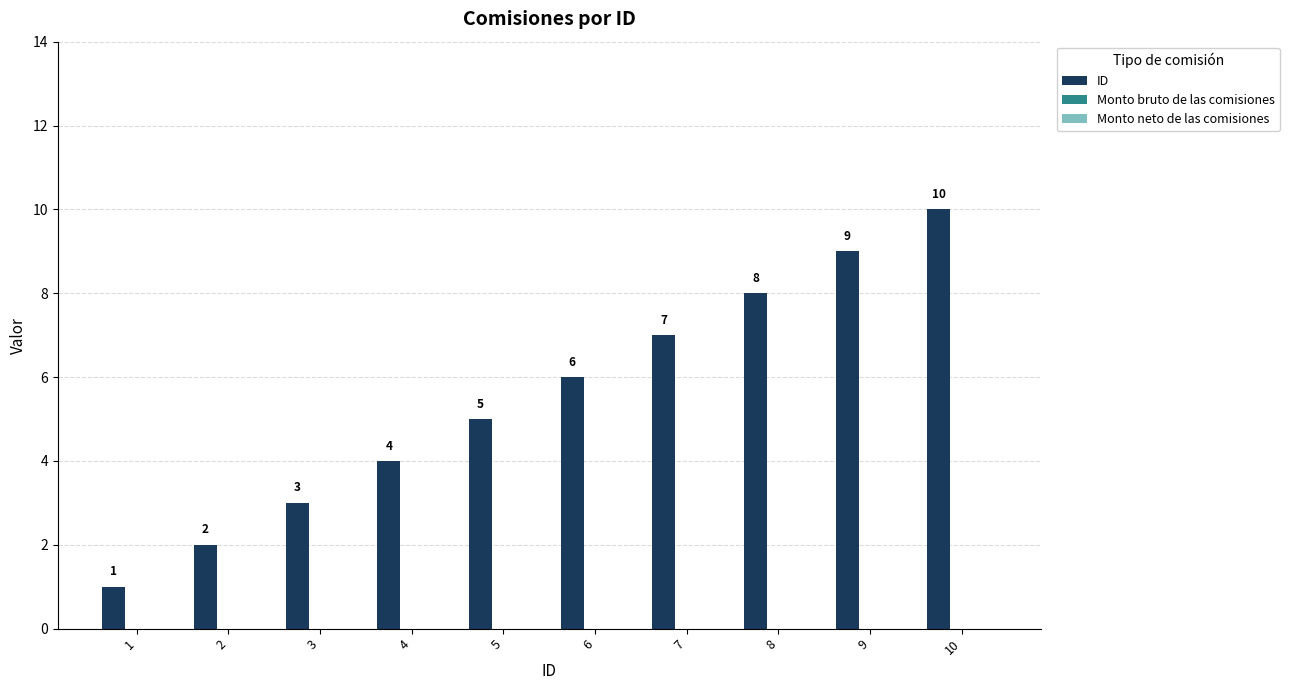

How many bars are there in total?

10